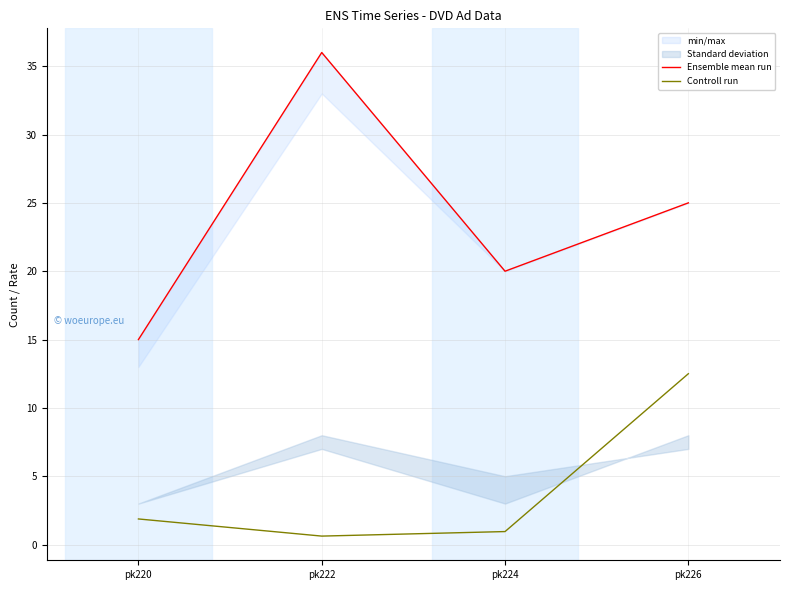

What is the difference between the Controll run values at pk222 and pk226?

11.9